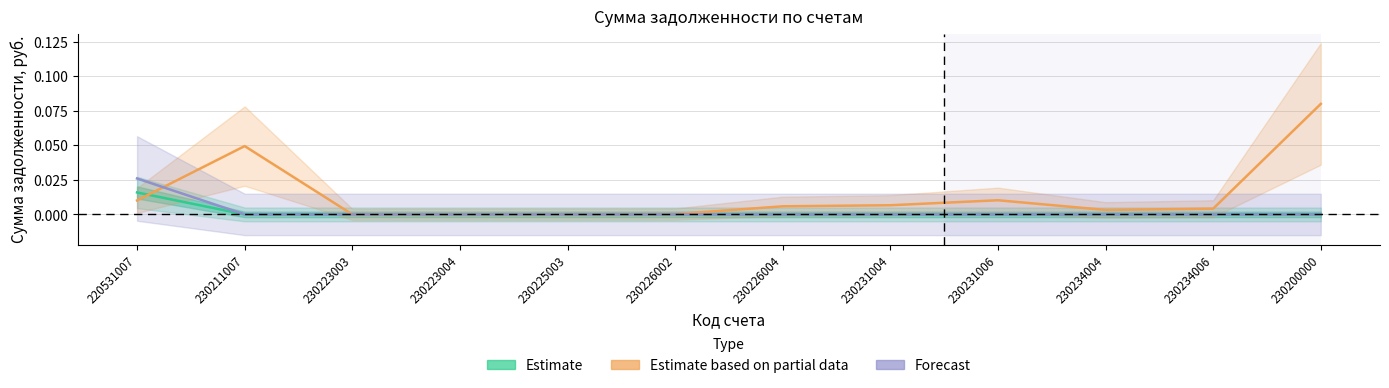

At which category is the sum across all series the highest?

230200000